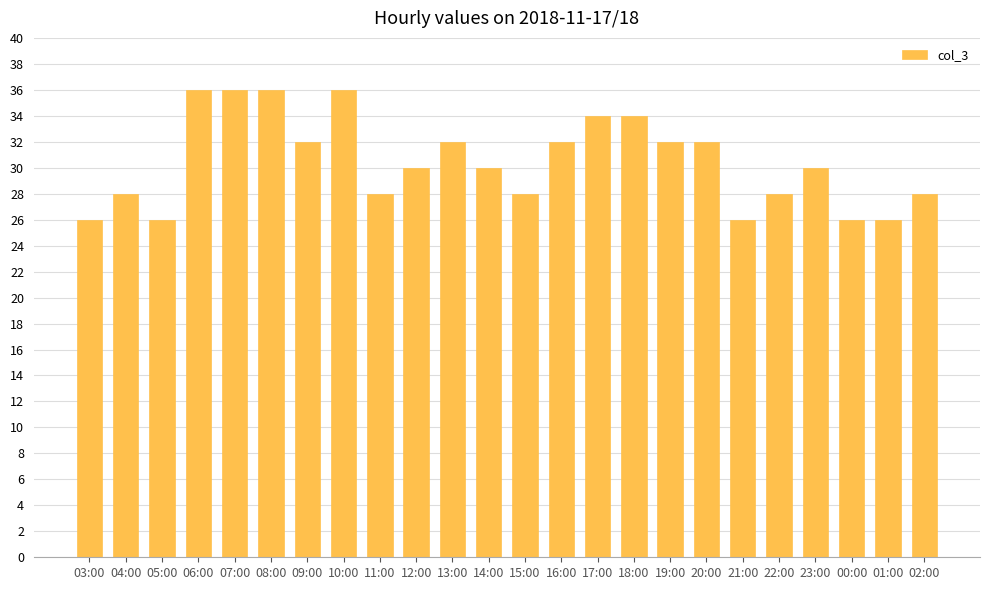

Reading left to right, transcribe all the data shown in this chart.

26	28	26	36	36	36	32	36	28	30	32	30	28	32	34	34	32	32	26	28	30	26	26	28